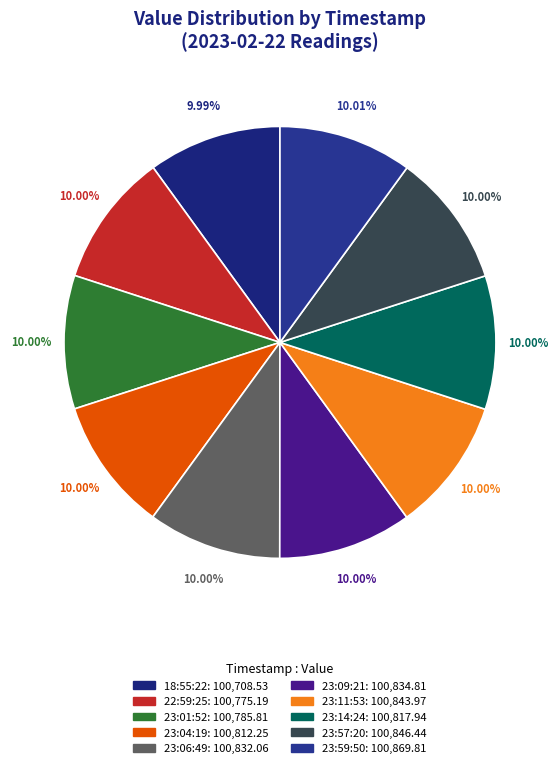

Is there a majority slice in this chart?

No